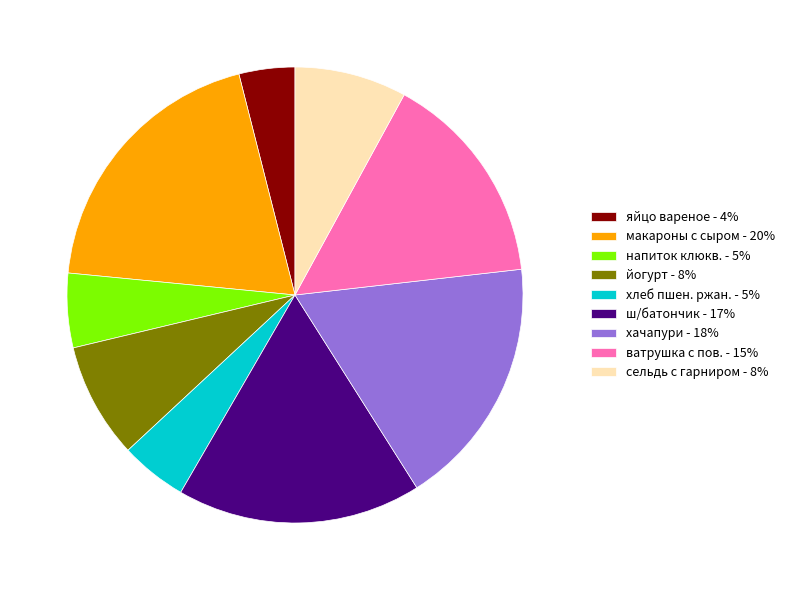

Which category has the smallest portion of the pie?

яйцо вареное